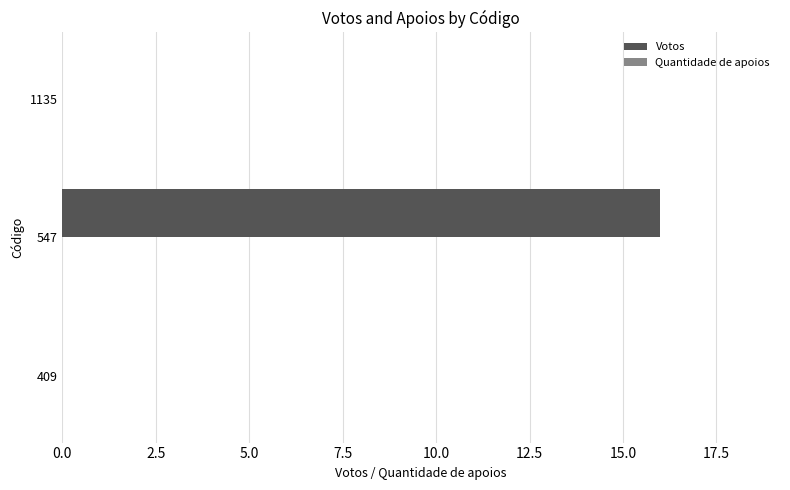

Count the number of categories in the chart.

3